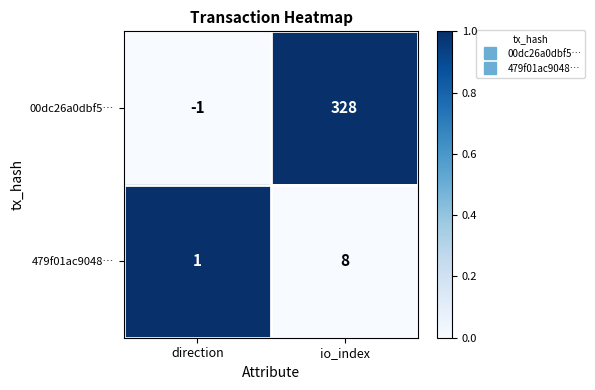

Reading left to right, list all the values displayed in this chart.

00dc26a0dbf5…: direction=-1	io_index=328
479f01ac9048…: direction=1	io_index=8